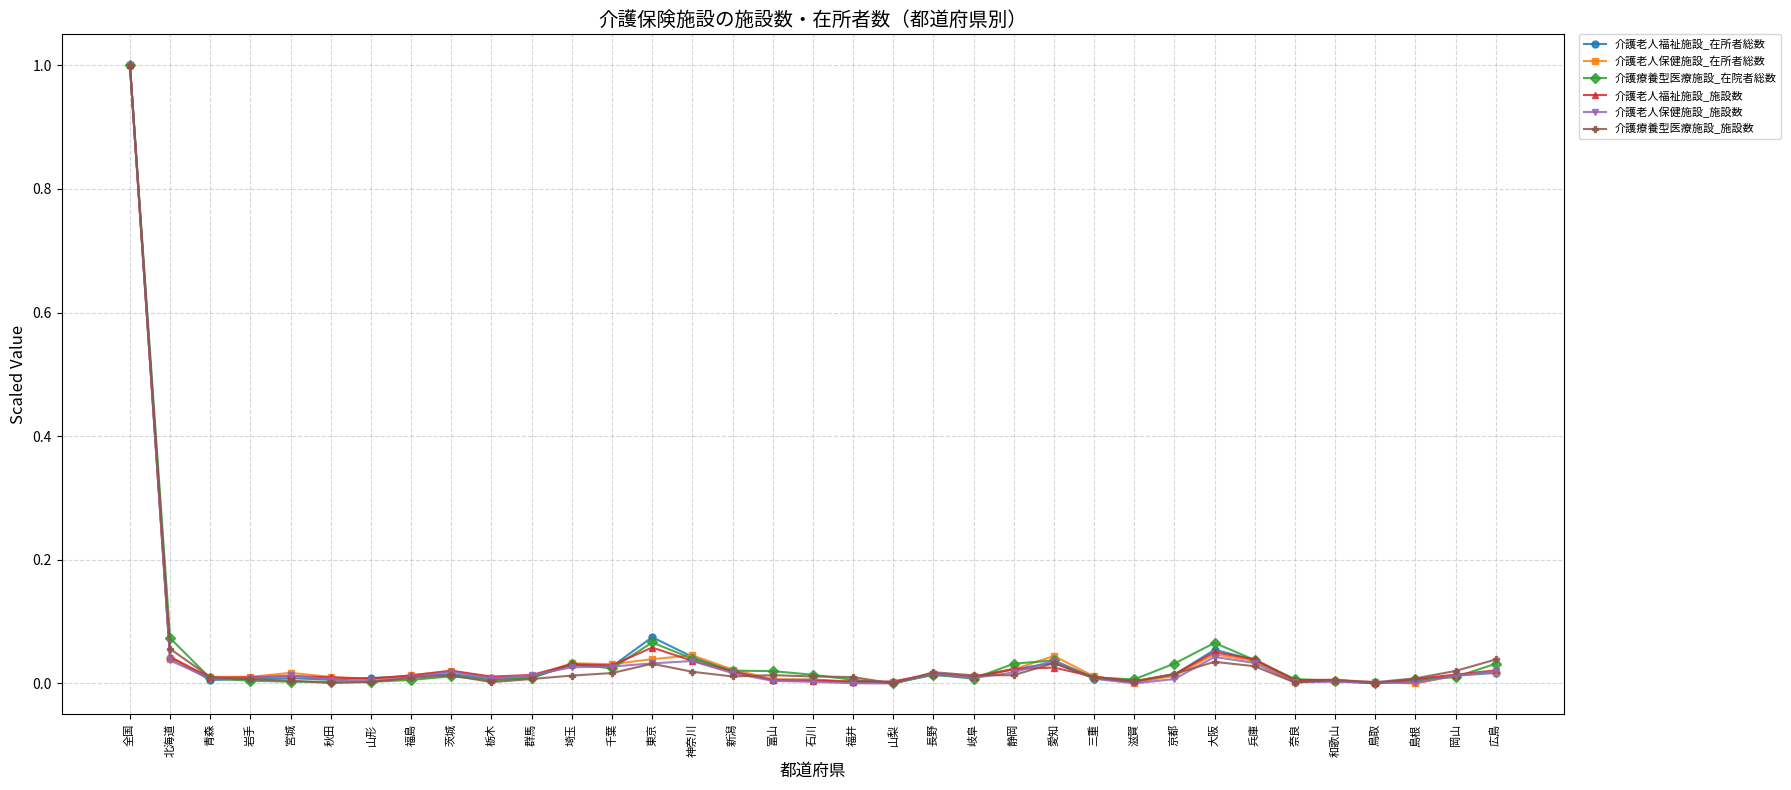

At which category is the sum across all series the highest?

全国